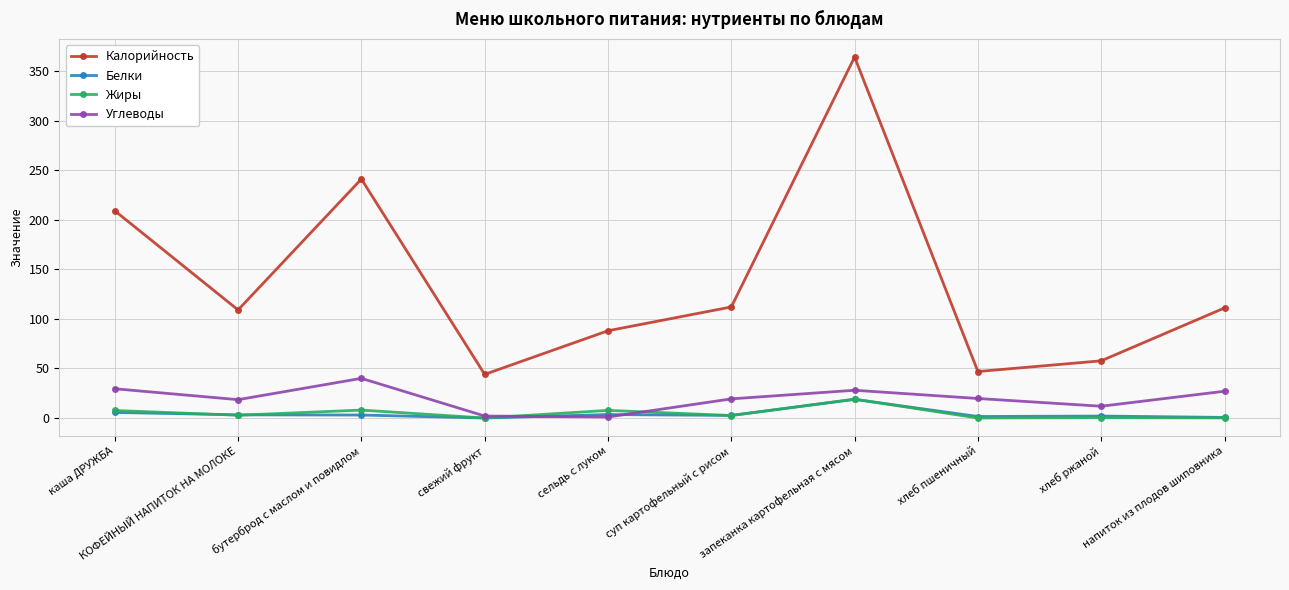

True or false: Углеводы and Калорийность intersect in this chart.

False